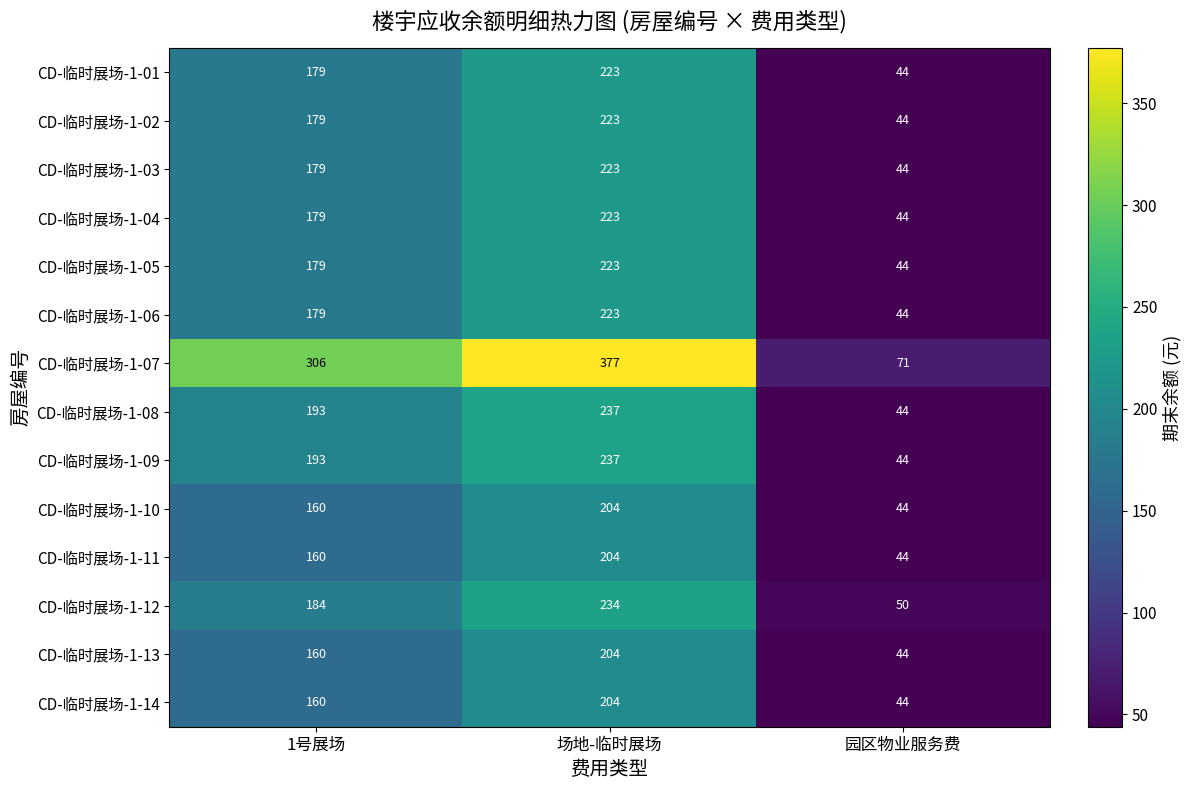

What is the difference between the maximum and minimum values in the CD-临时展场-1-01 series?

179